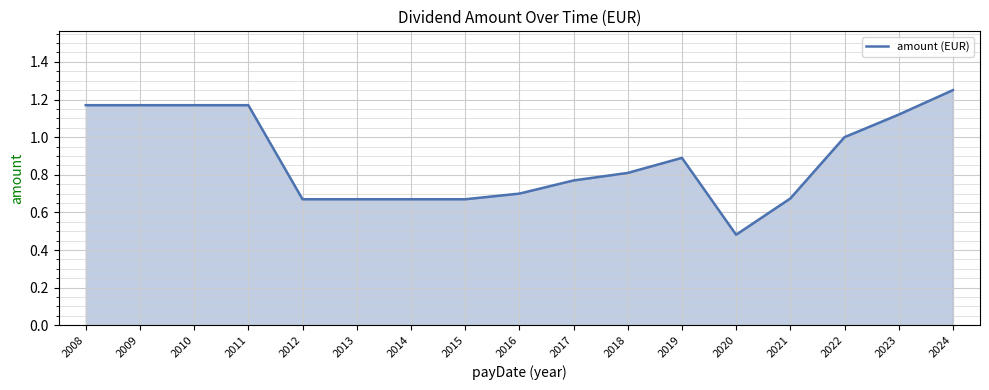

The value at 2017 is 0.2. True or false?

False